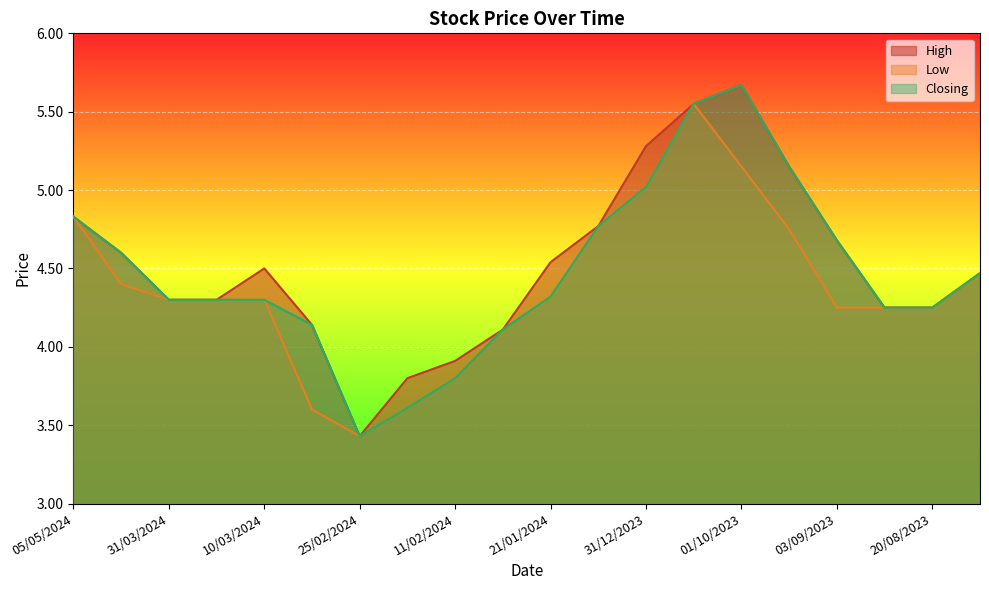

What is the minimum value for High?

3.4